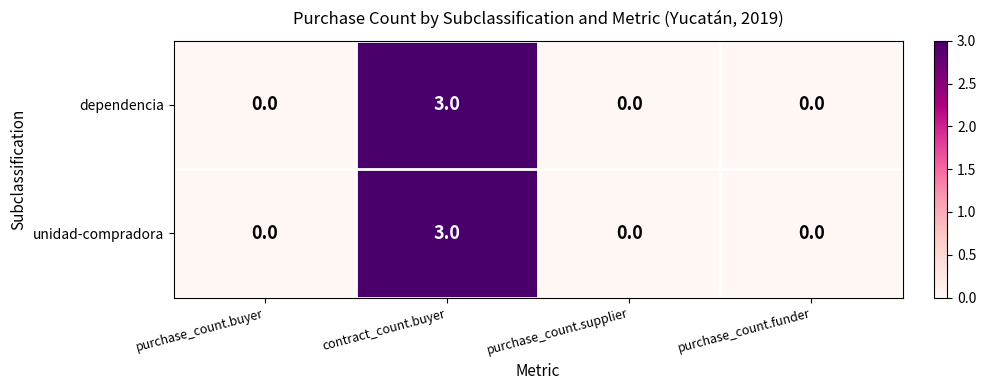

What is the maximum value for dependencia?

3